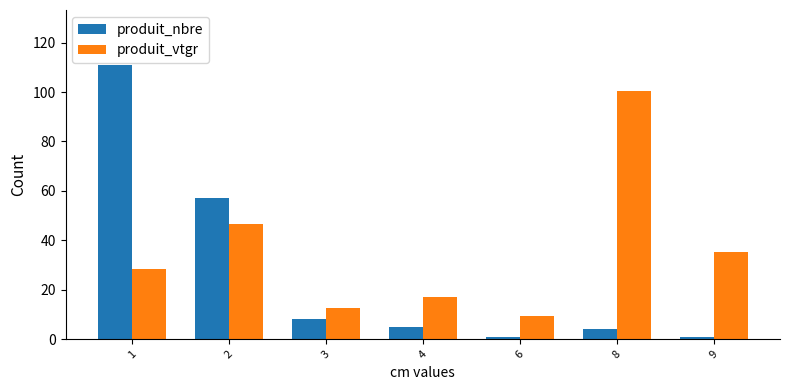

What is the spread (max minus min) of values at 6?

8.3